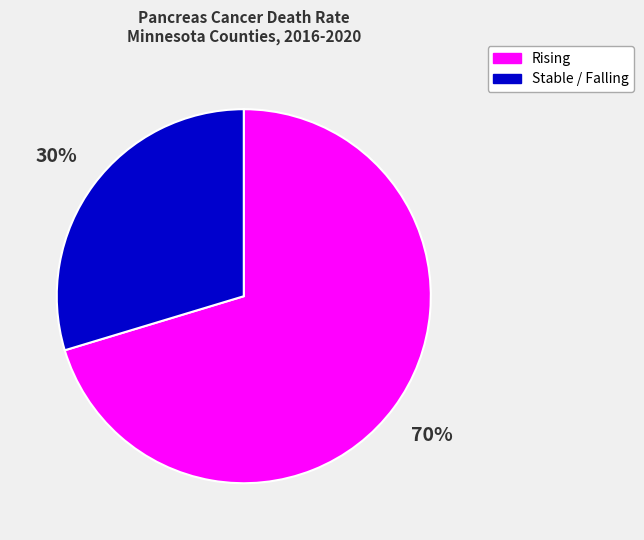

Which category has the biggest portion of the pie?

Rising